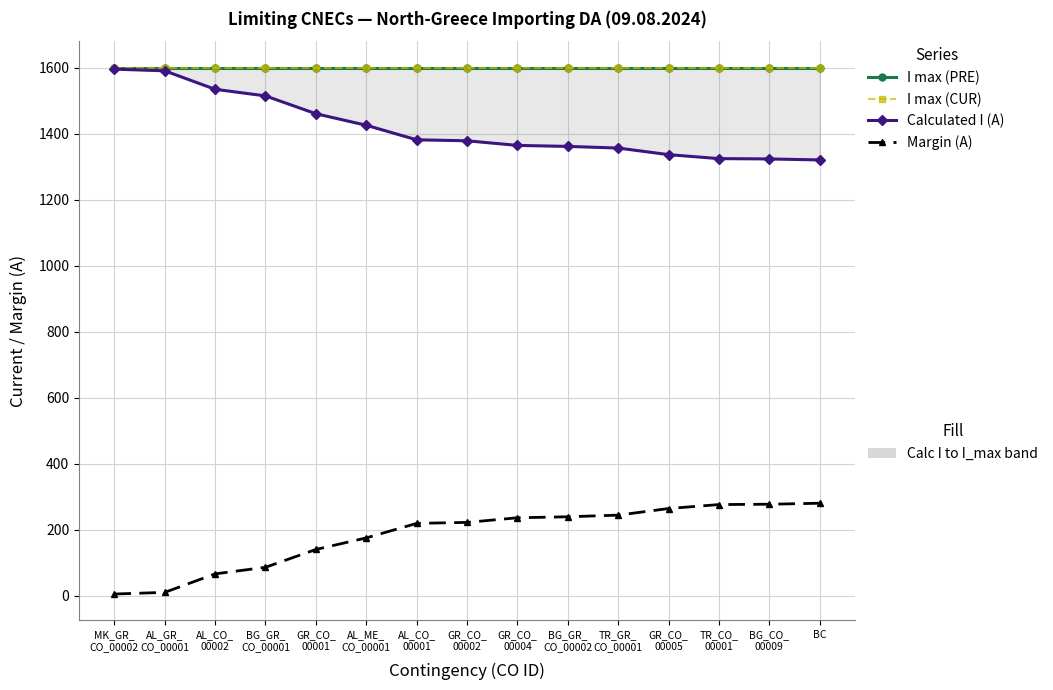

What is the maximum value for Margin (A)?

280